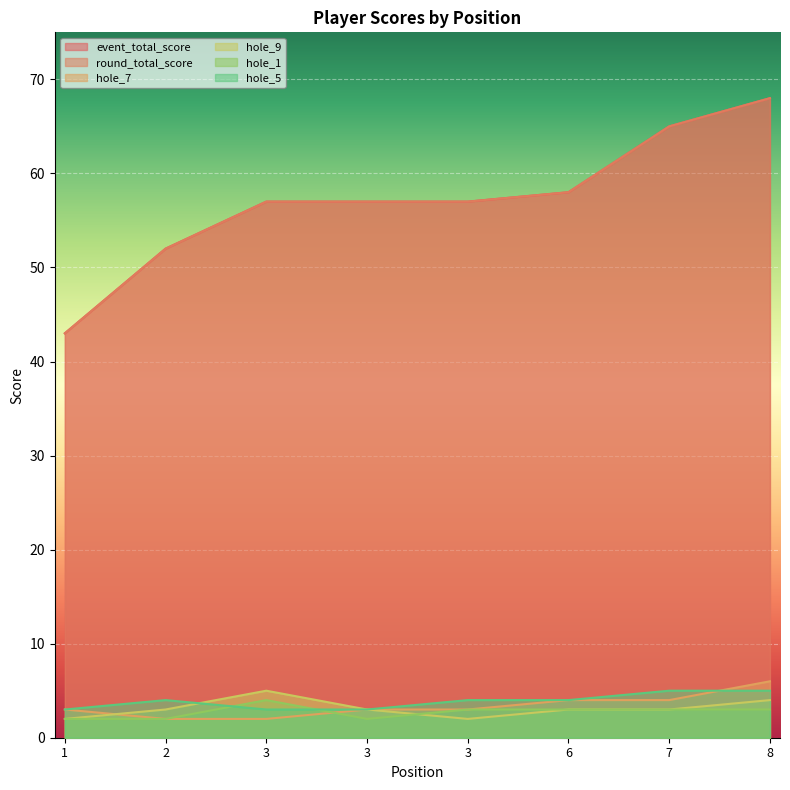

True or false: hole_9 has a value of 7 at 3.

False